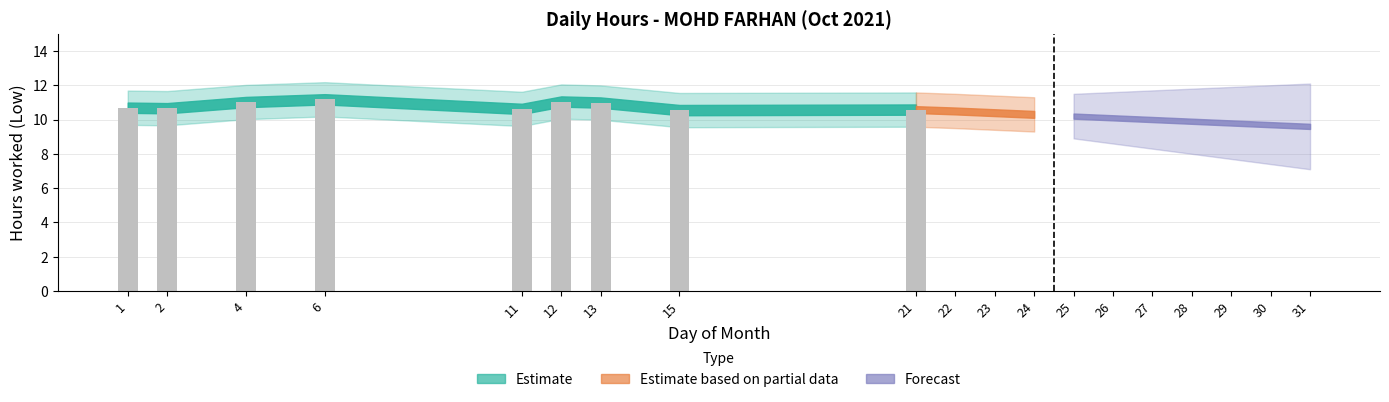

What is the sum of all values?

97.3